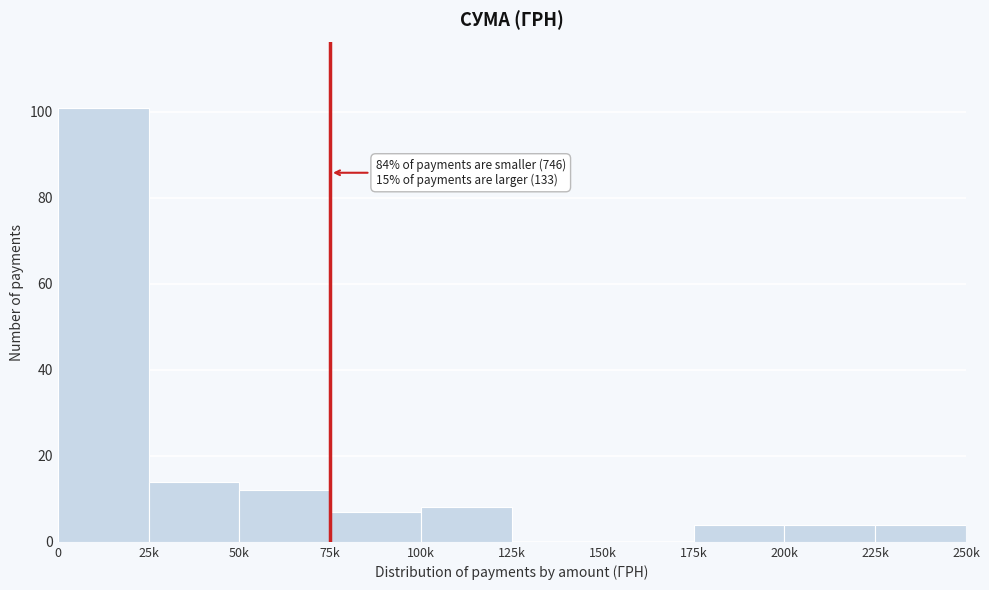

Reading left to right, list all the values displayed in this chart.

0=101	25k=14	50k=12	75k=7	100k=8	125k=0	150k=0	175k=4	200k=4	225k=4